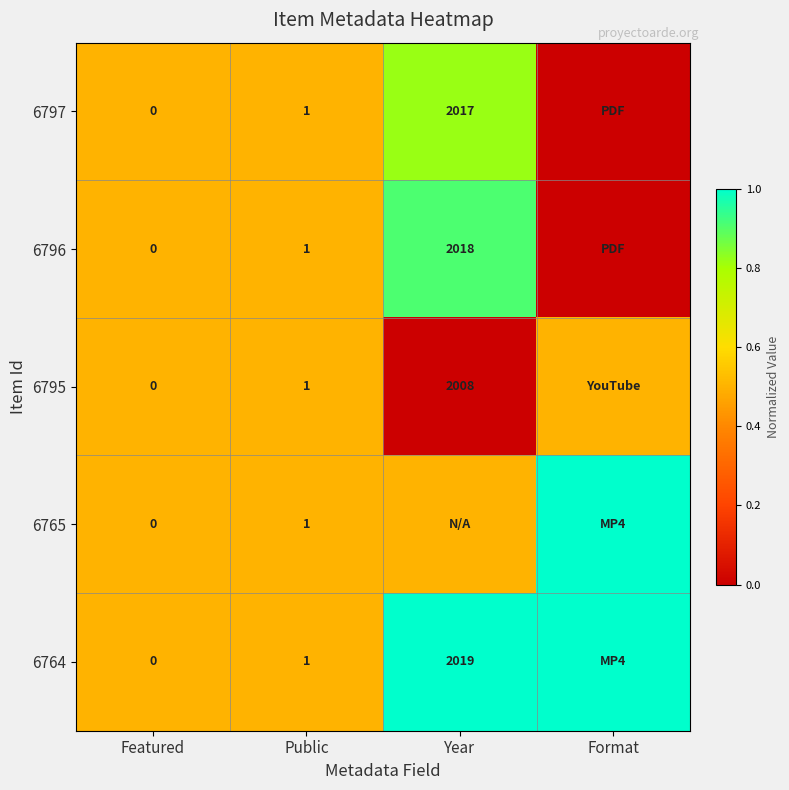

What is the total value across all series at Public?

5.0